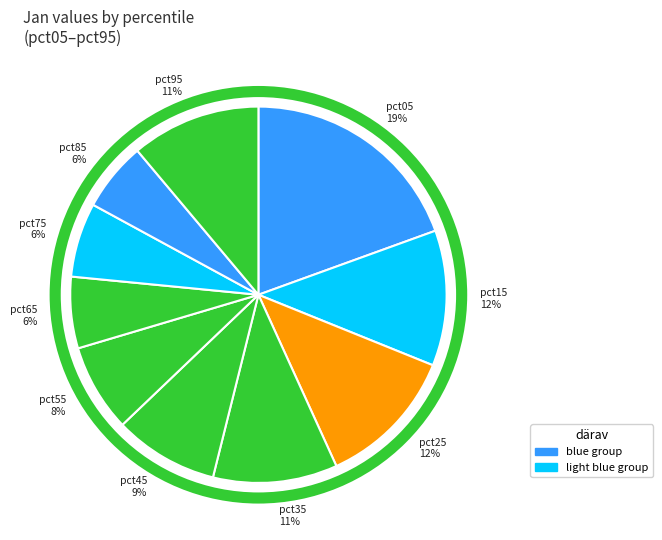

Is it true that pct55 is 8% of the pie?

True